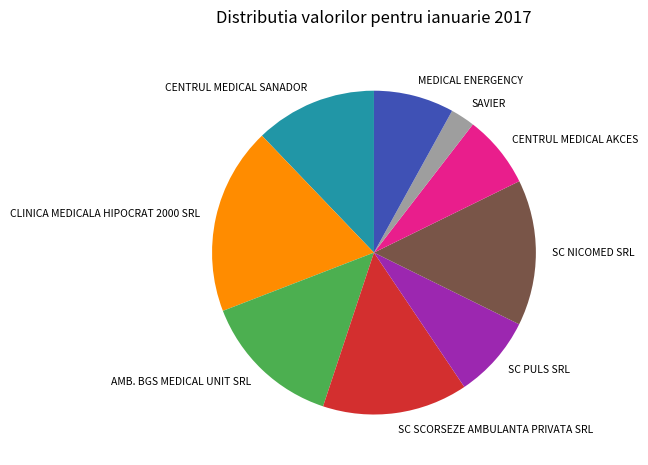

Approximately how many times larger is the value at CLINICA MEDICALA HIPOCRAT 2000 SRL compared to SC PULS SRL?

2.3